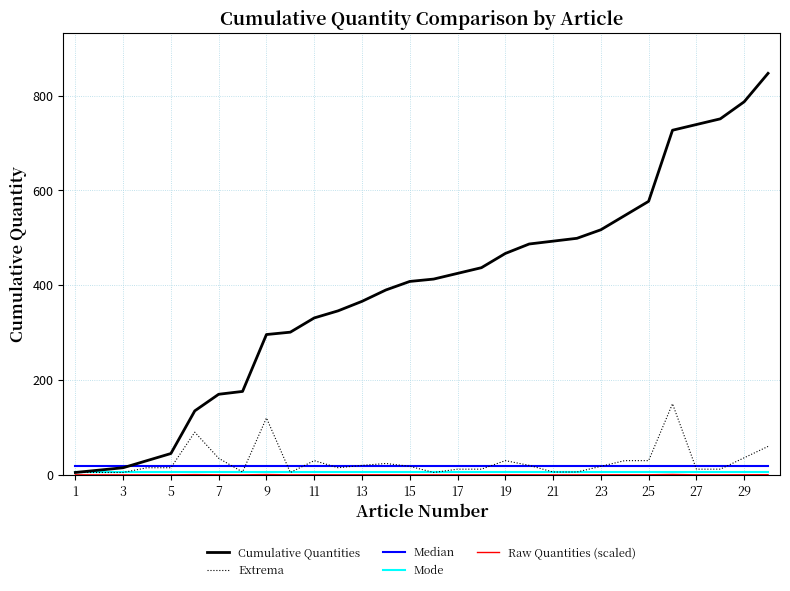

Reading right to left, list all the values displayed in this chart.

60	36	12	12	150	30	30	18	6	6	20	30	12	12	5	18	24	20	15	30	5	120	6	35	90	15	15	5	5	5